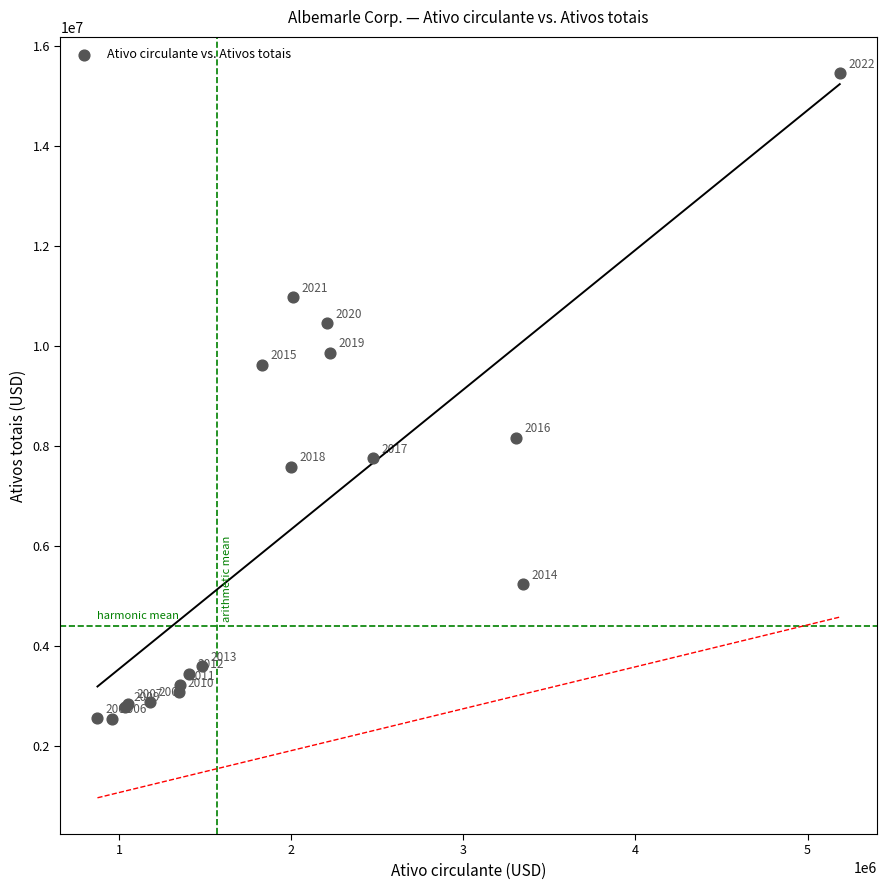

What Y value in the scatter plot is closest to 8993445?

9615014